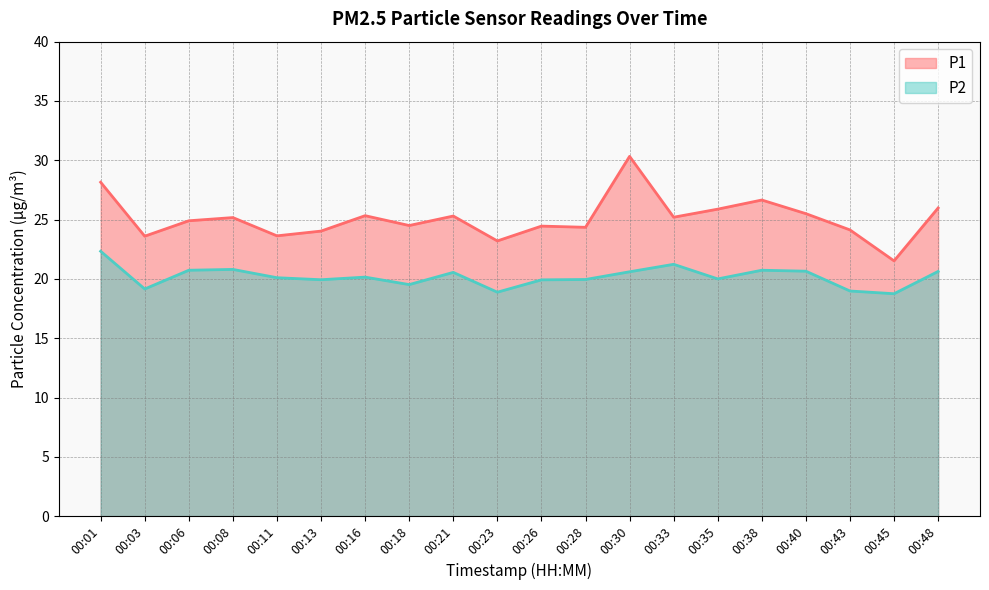

Is it true that P2 equals 20.6 at 00:48?

True